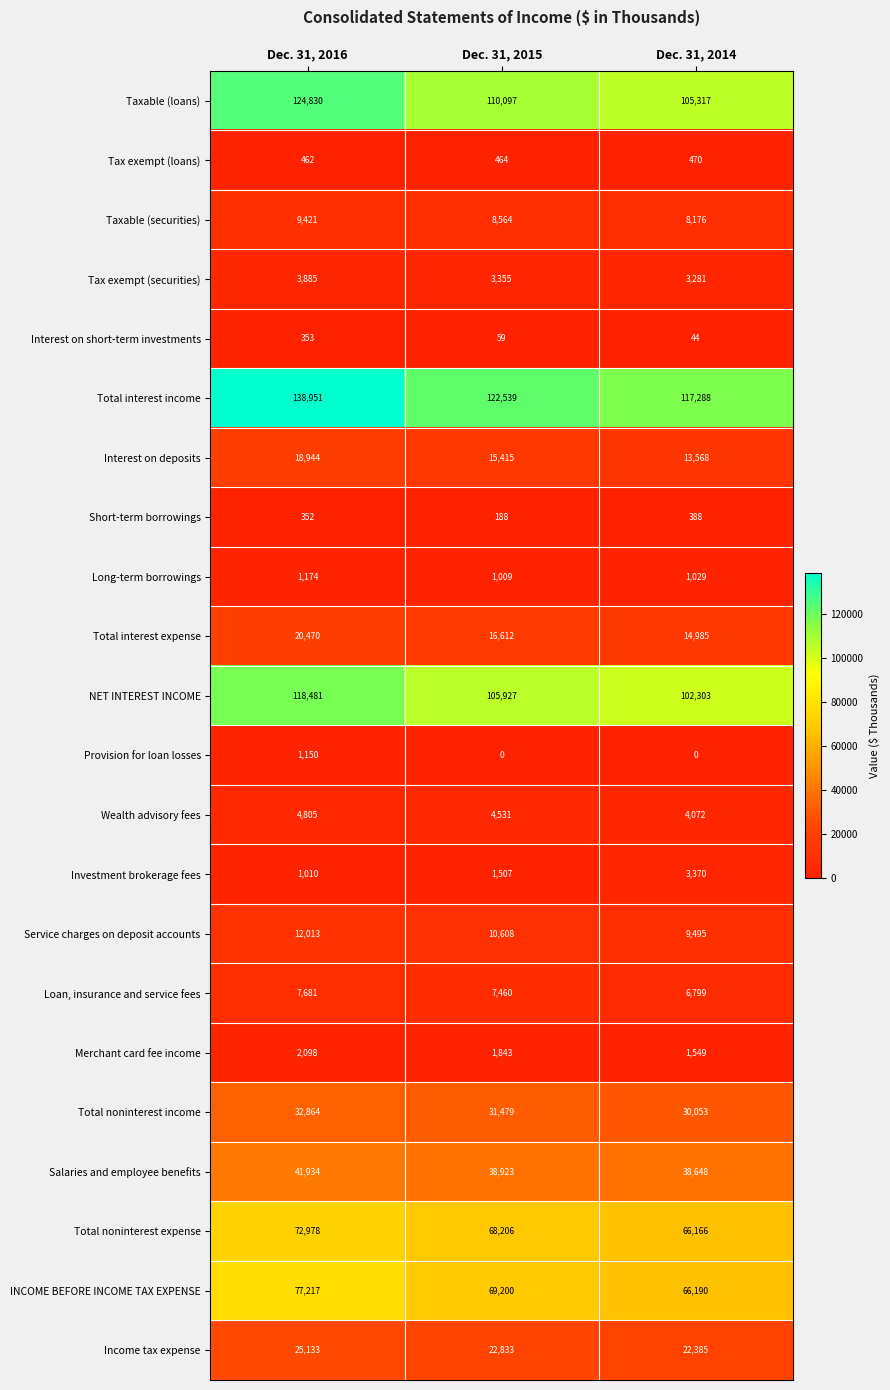

Which series has the largest range (max minus min)?

Total interest income